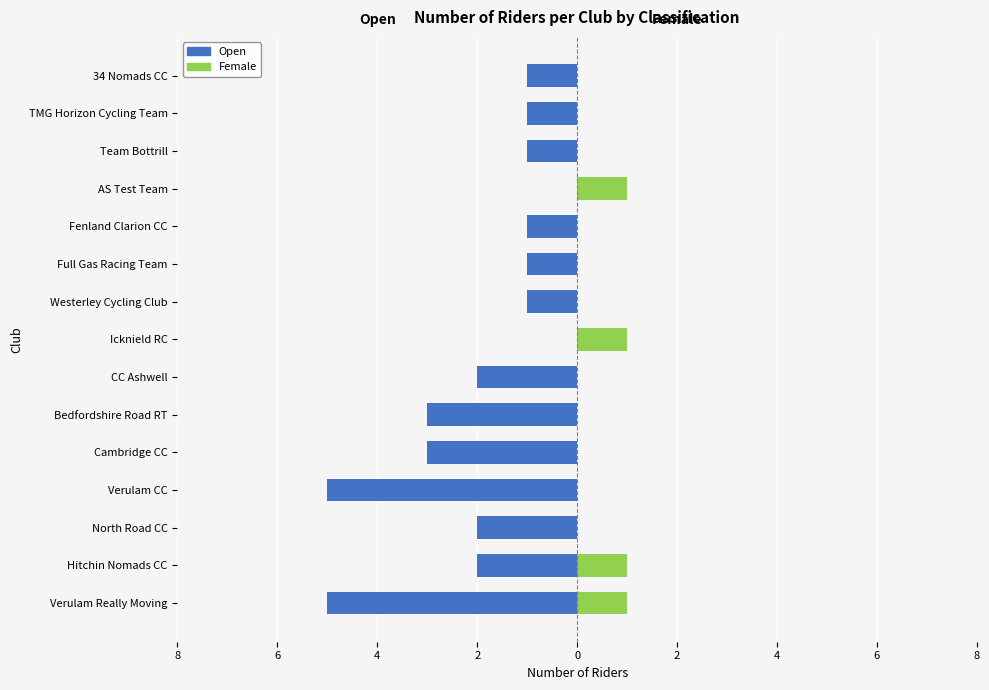

What are all the series names shown in the legend?

Open, Female